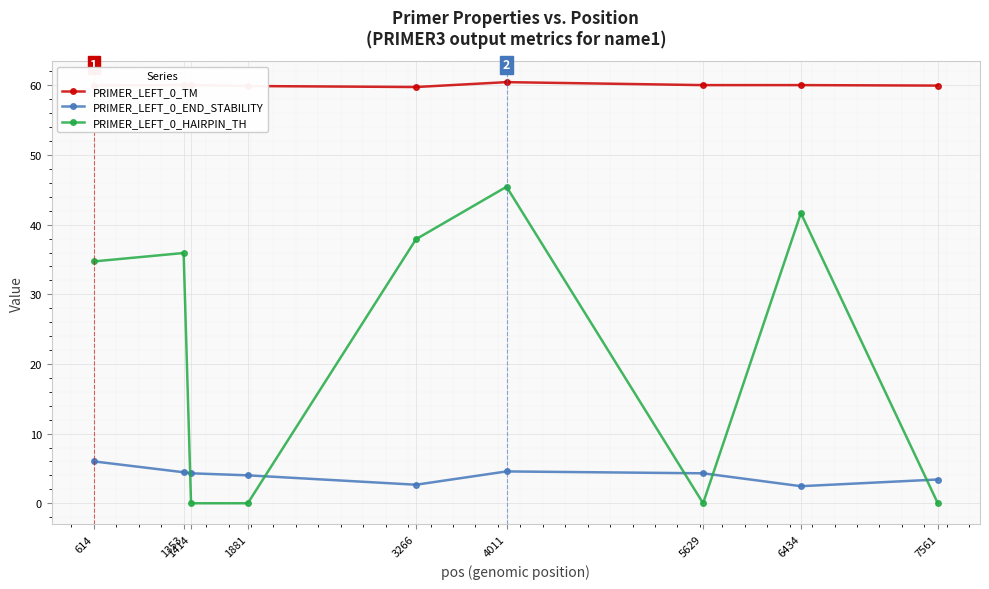

List the series in order of their peak value, highest first.

PRIMER_LEFT_0_TM, PRIMER_LEFT_0_HAIRPIN_TH, PRIMER_LEFT_0_END_STABILITY